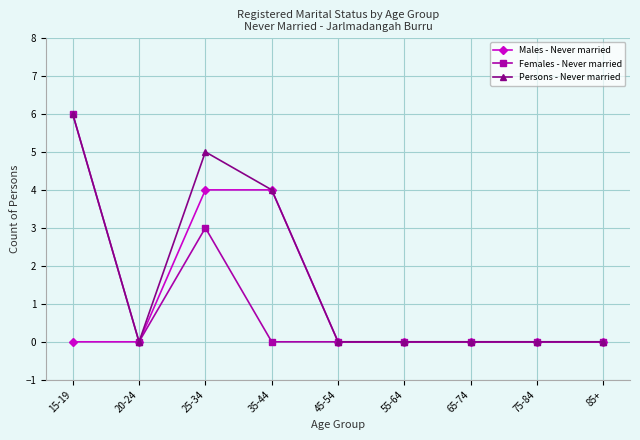

Rank the series at 25-34 from lowest to highest value.

Females - Never married, Males - Never married, Persons - Never married